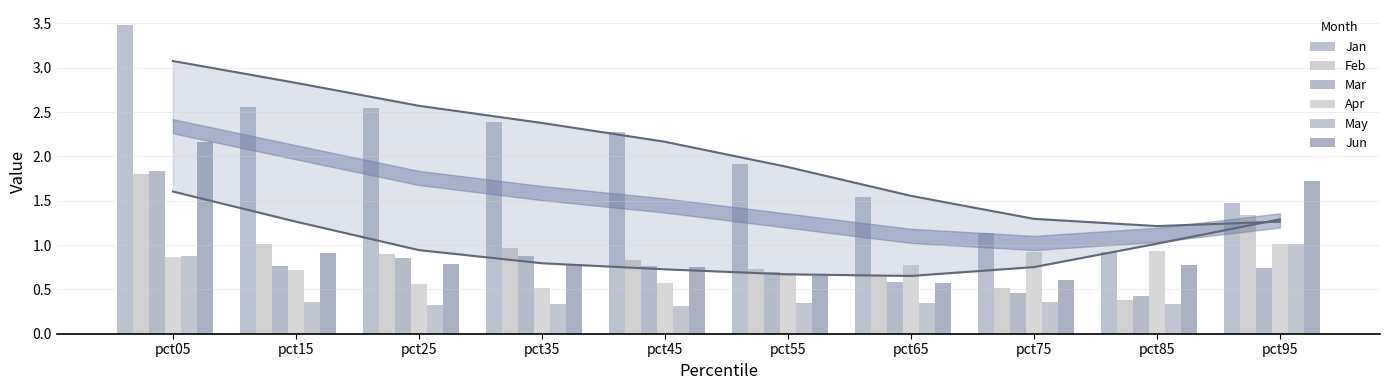

How many data points does each series have?

10